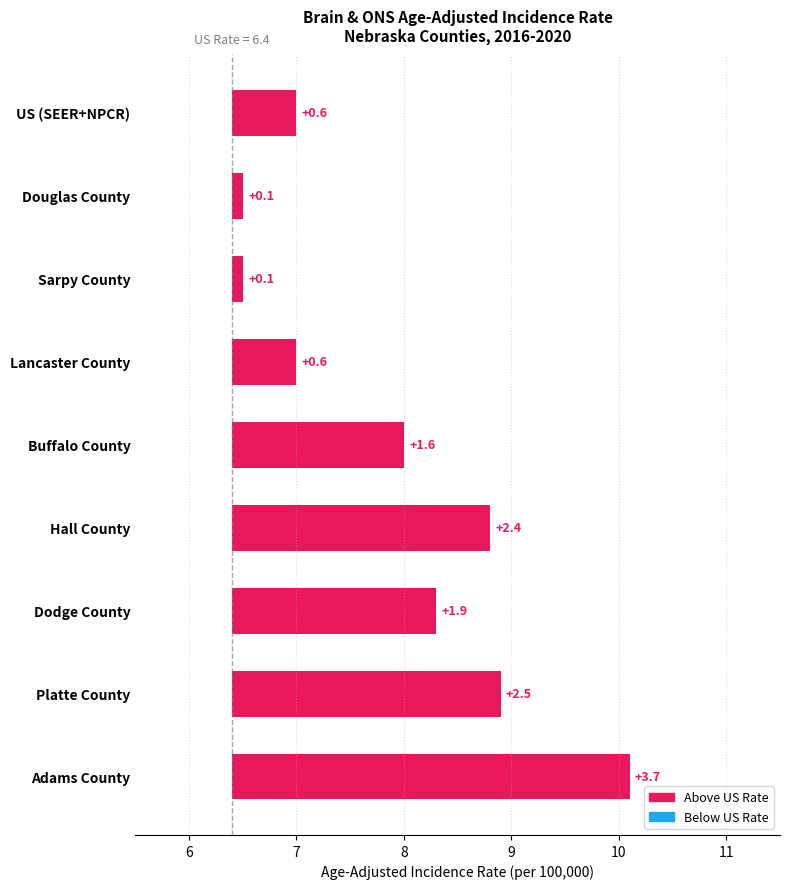

Which has a higher value, Hall County or Platte County?

Platte County